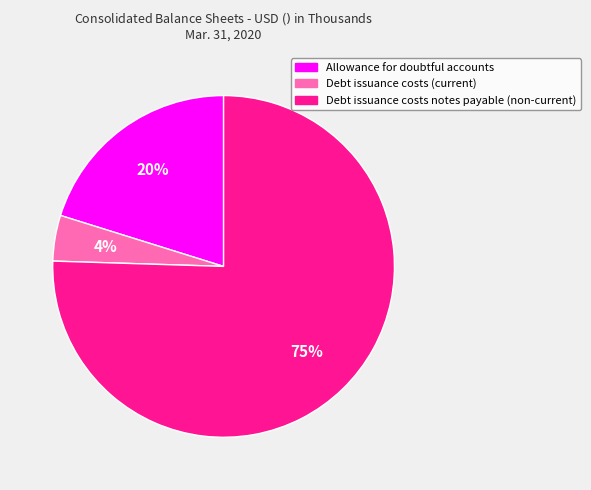

Is there any slice that represents more than half of the pie?

Yes